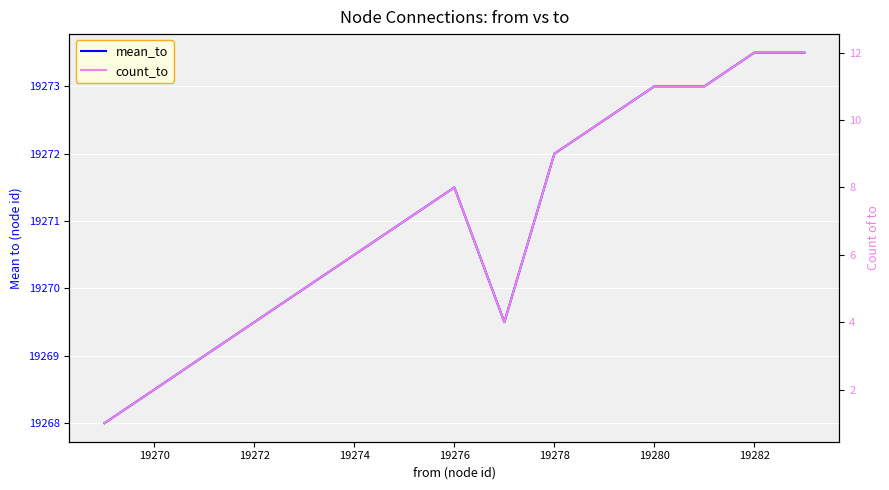

What is the value of the mean_to point at the 3rd from the left?

19269.0